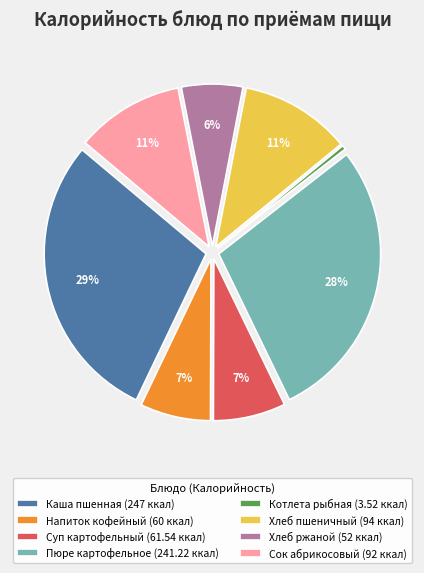

How many segments does this pie chart have?

8